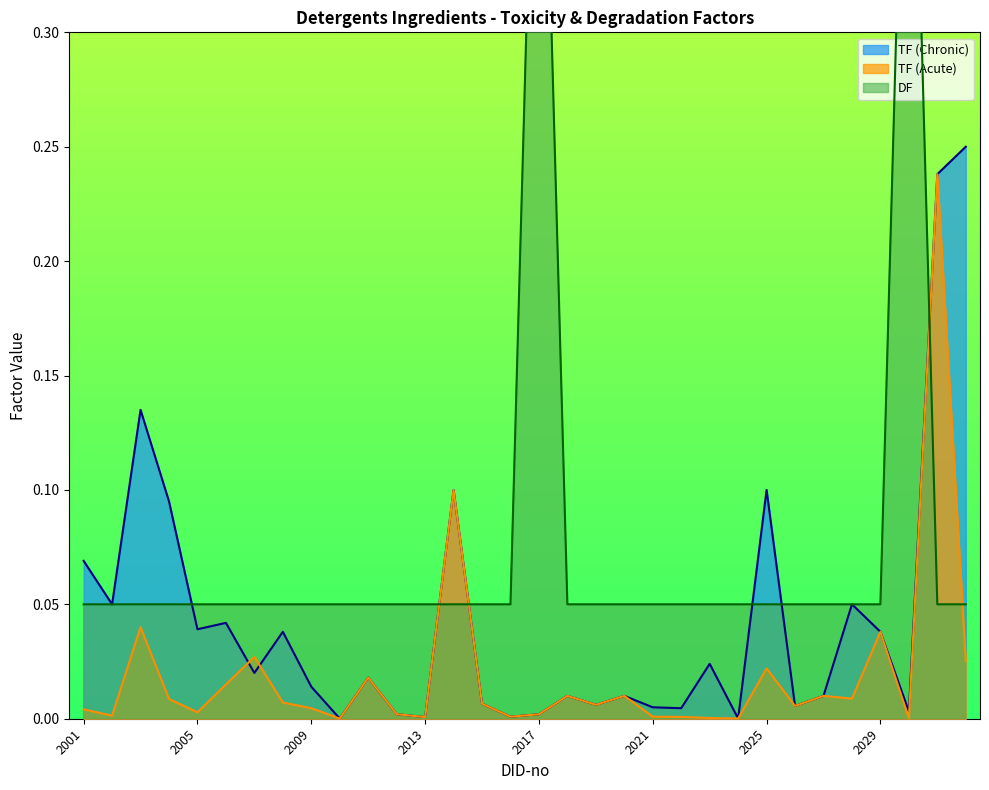

How many series are shown in this chart?

3